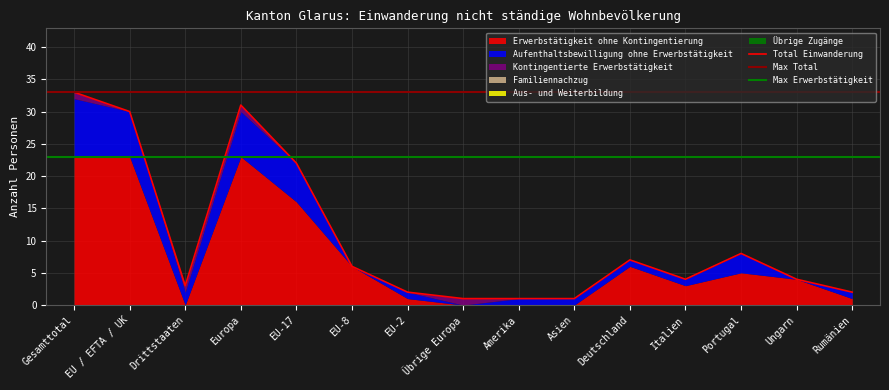

Rank the series at Ungarn from lowest to highest value.

Aufenthaltsbewilligung ohne Erwerbstätigkeit, Kontingentierte Erwerbstätigkeit, Familiennachzug, Aus- und Weiterbildung, Übrige Zugänge, Erwerbstätigkeit ohne Kontingentierung